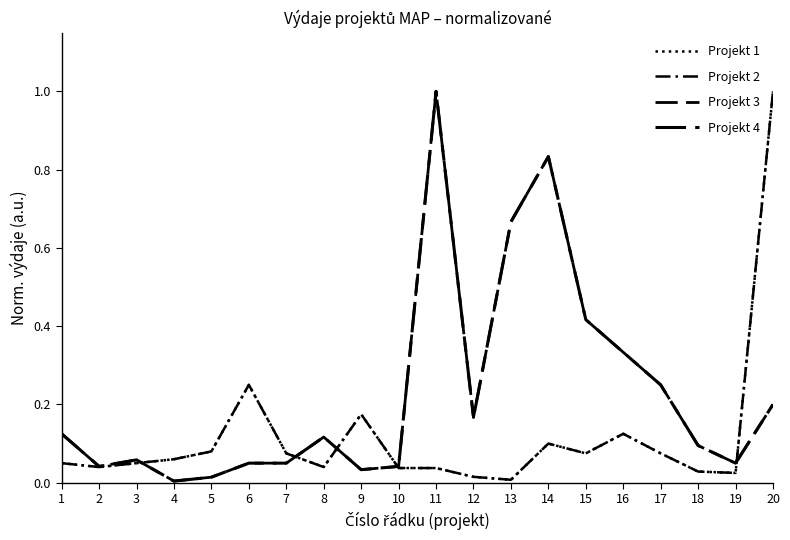

Reading left to right, extract all data points from this chart.

Projekt 1: 0.1	0.0	0.1	0.1	0.1	0.2	0.1	0.0	0.2	0.0	0.0	0.0	0.0	0.1	0.1	0.1	0.1	0.0	0.0	1.0
Projekt 2: 0.1	0.0	0.1	0.1	0.1	0.2	0.1	0.0	0.2	0.0	0.0	0.0	0.0	0.1	0.1	0.1	0.1	0.0	0.0	1.0
Projekt 3: 0.1	0.0	0.1	0.0	0.0	0.1	0.1	0.1	0.0	0.0	1.0	0.2	0.7	0.8	0.4	0.3	0.2	0.1	0.1	0.2
Projekt 4: 0.1	0.0	0.1	0.0	0.0	0.1	0.1	0.1	0.0	0.0	1.0	0.2	0.7	0.8	0.4	0.3	0.2	0.1	0.1	0.2